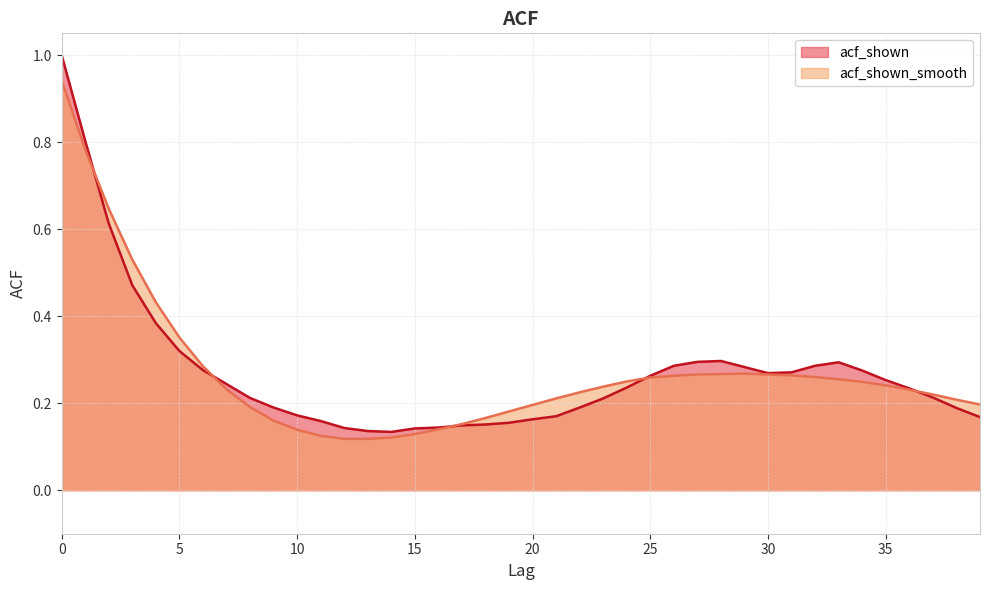

Which category has the lowest value in the acf_shown_smooth series?

12